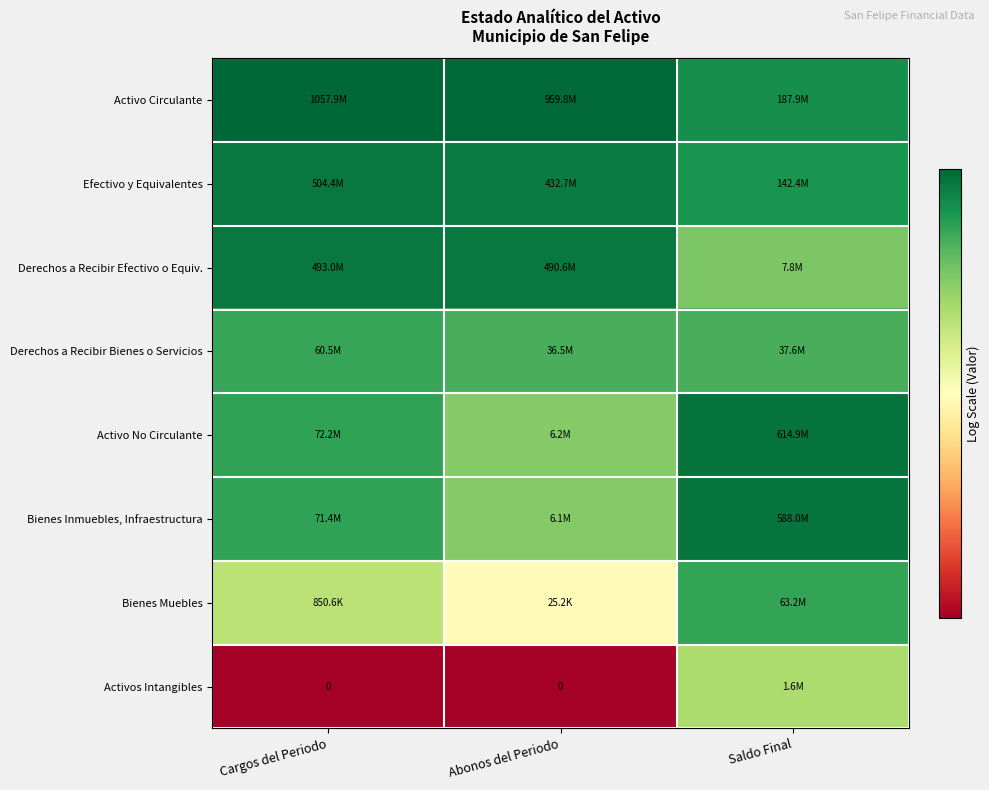

True or false: Efectivo y Equivalentes has a value of 18.8 at Saldo Final.

True